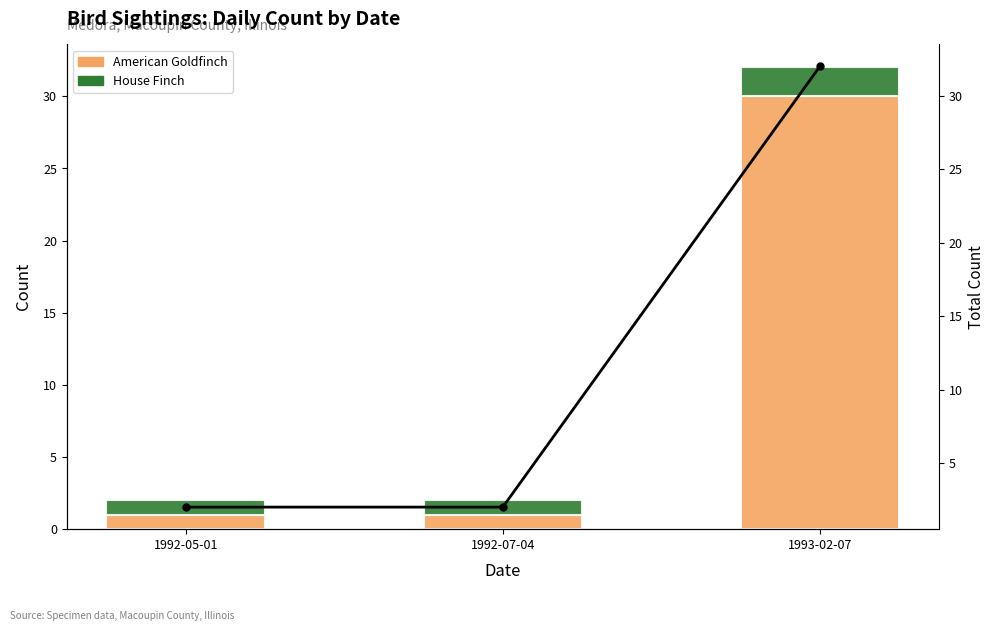

Reading right to left, list all the values displayed in this chart.

American Goldfinch: 1993-02-07=30	1992-07-04=1	1992-05-01=1
House Finch: 1993-02-07=2	1992-07-04=1	1992-05-01=1
Total Count: 1993-02-07=32	1992-07-04=2	1992-05-01=2